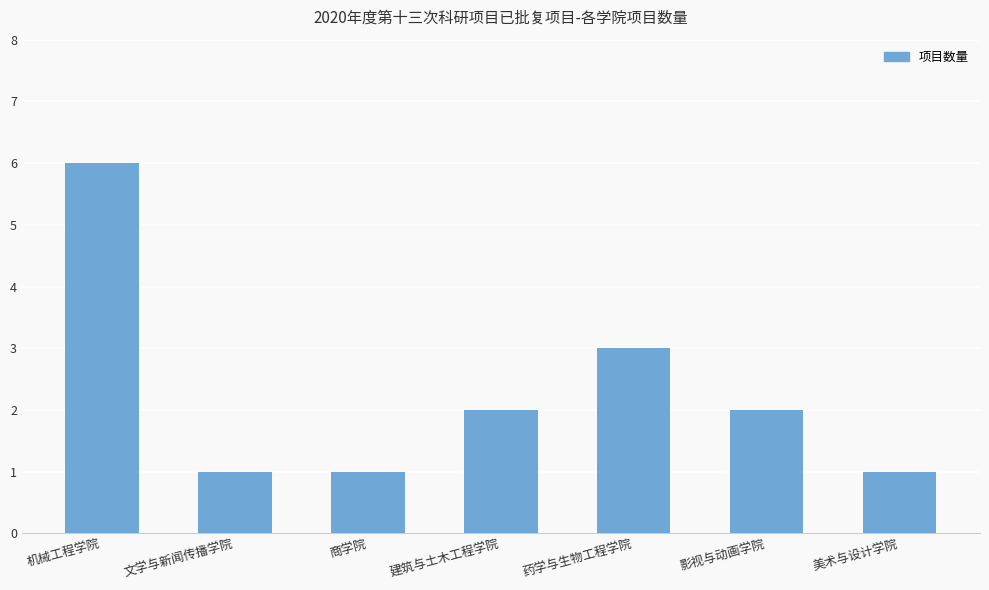

Reading right to left, transcribe all the data shown in this chart.

美术与设计学院=1	影视与动画学院=2	药学与生物工程学院=3	建筑与土木工程学院=2	商学院=1	文学与新闻传播学院=1	机械工程学院=6